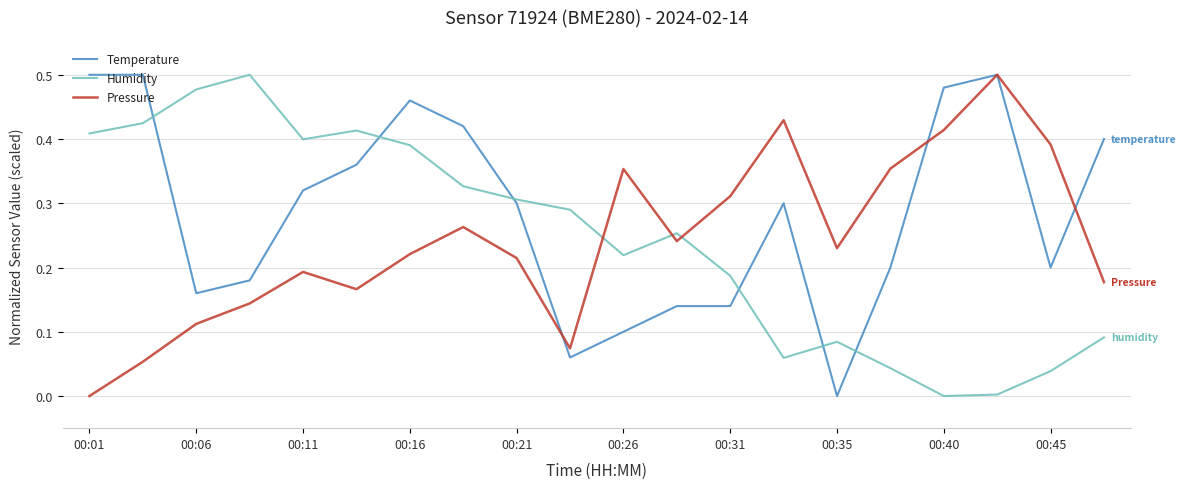

How many times do Humidity and Pressure cross each other?

3